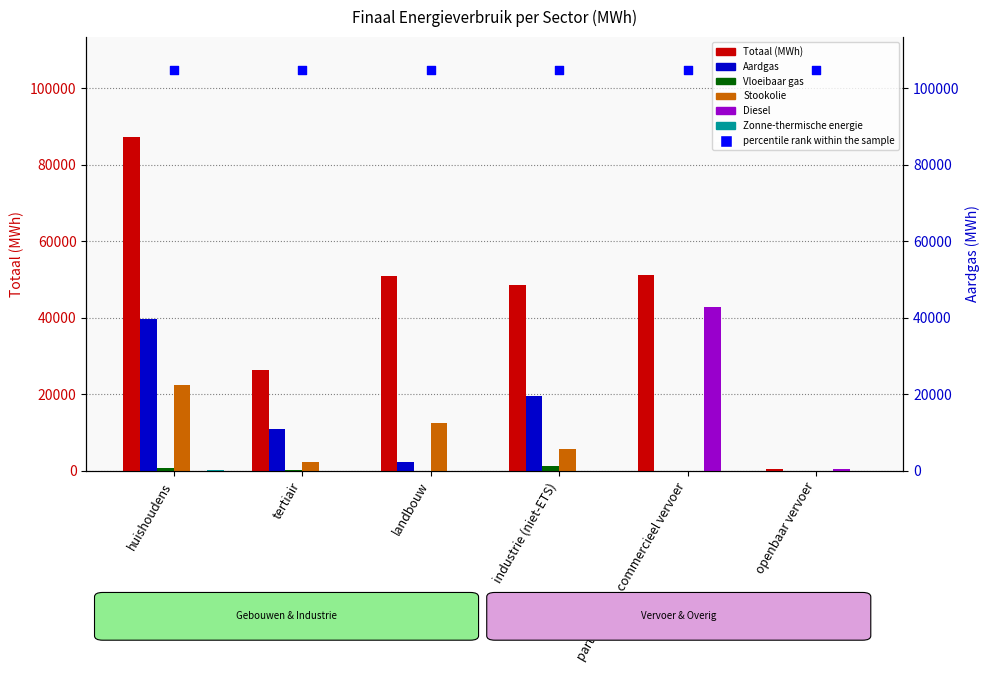

What is the total value across all series at huishoudens?

150483.7